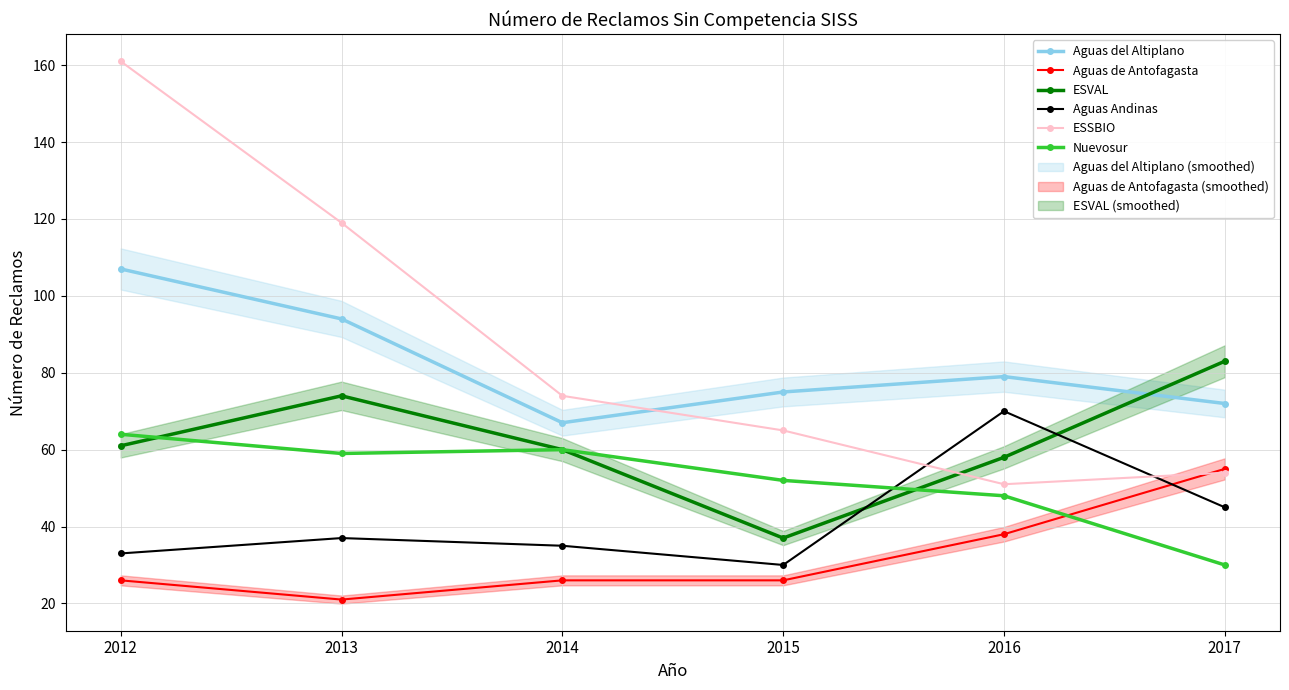

Reading left to right, what are all the values shown in this chart?

Aguas del Altiplano: 2012=107	2013=94	2014=67	2015=75	2016=79	2017=72
Aguas de Antofagasta: 2012=26	2013=21	2014=26	2015=26	2016=38	2017=55
ESVAL: 2012=61	2013=74	2014=60	2015=37	2016=58	2017=83
Aguas Andinas: 2012=33	2013=37	2014=35	2015=30	2016=70	2017=45
ESSBIO: 2012=161	2013=119	2014=74	2015=65	2016=51	2017=54
Nuevosur: 2012=64	2013=59	2014=60	2015=52	2016=48	2017=30